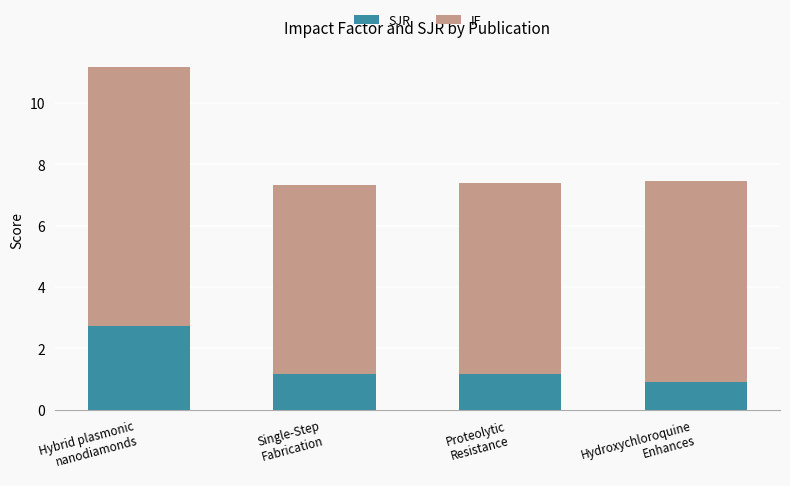

What is the total value across all series at Proteolytic
Resistance?

7.4